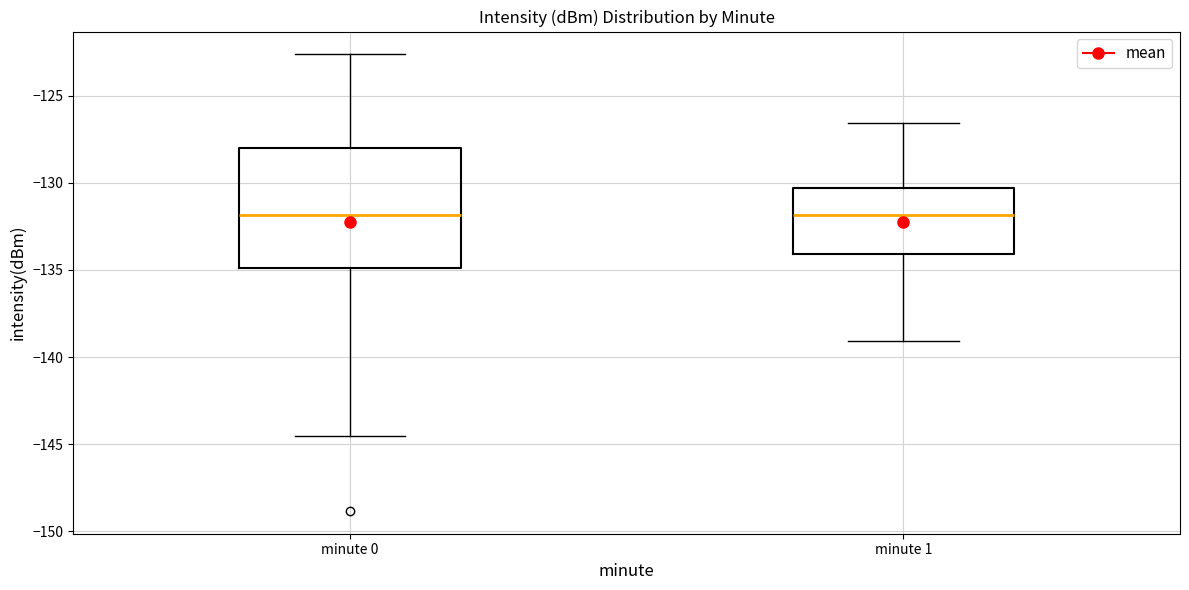

Reading left to right, transcribe this box plot: for each box, give where its median line is, the range the box spans, and where its two whiskers end, as read against the y-axis. The values are not printed on the chart, so give them approximately, as read against the axis.

minute 0: median -132.0, box -135.0 to -128.0, whiskers -144.5 to -122.5
minute 1: median -132.0, box -134.0 to -130.5, whiskers -139.0 to -126.5